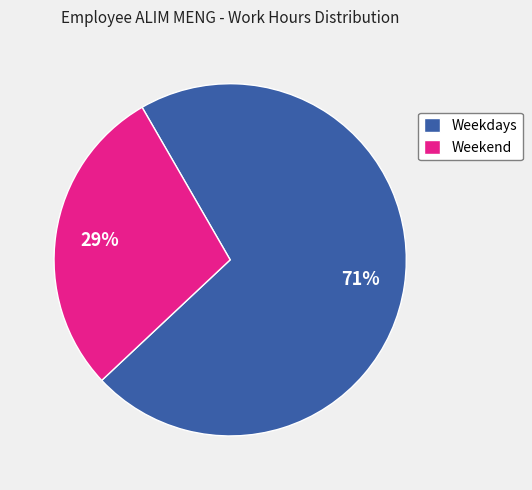

Rank the categories by value from highest to lowest.

Weekdays, Weekend